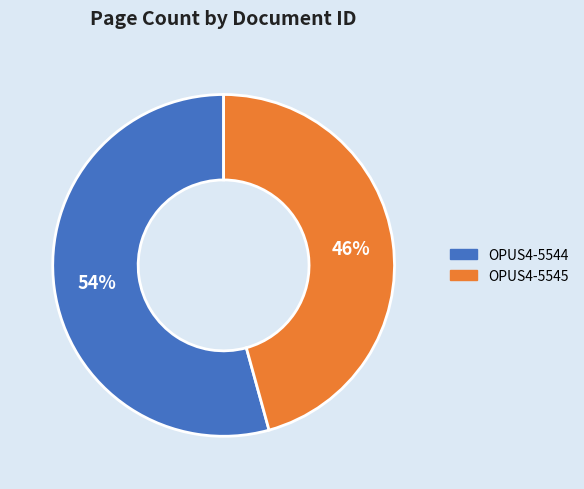

True or false: OPUS4-5545 accounts for 32% of the total.

False